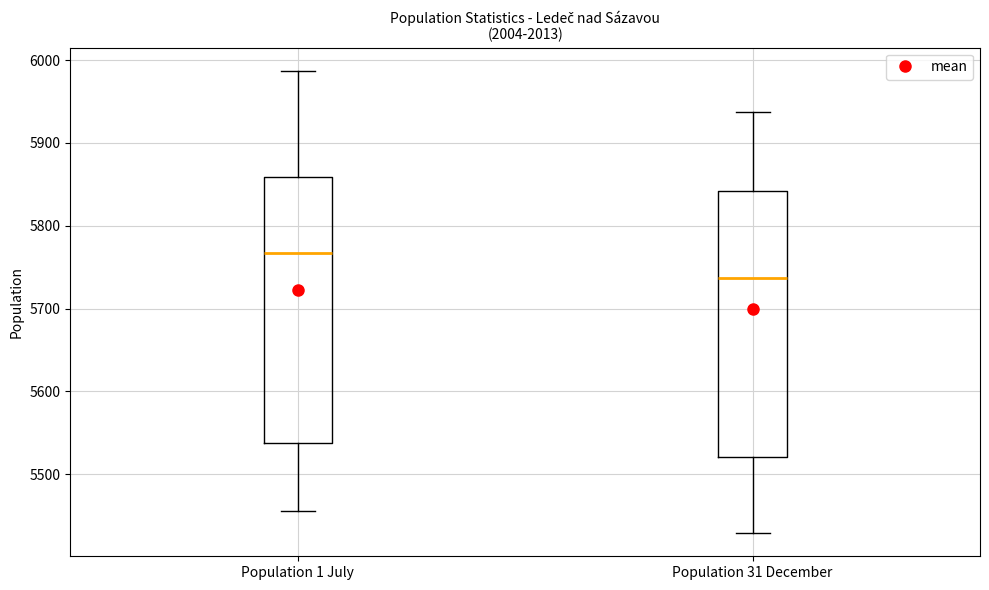

Reading left to right, read every box against the y-axis: the position of its median line, the range the box covers, and the ends of its whiskers. The values are not printed on the chart, so give them approximately, as read against the axis.

Population 1 July: median 5770, box 5540 to 5860, whiskers 5460 to 5990
Population 31 December: median 5740, box 5520 to 5840, whiskers 5430 to 5940